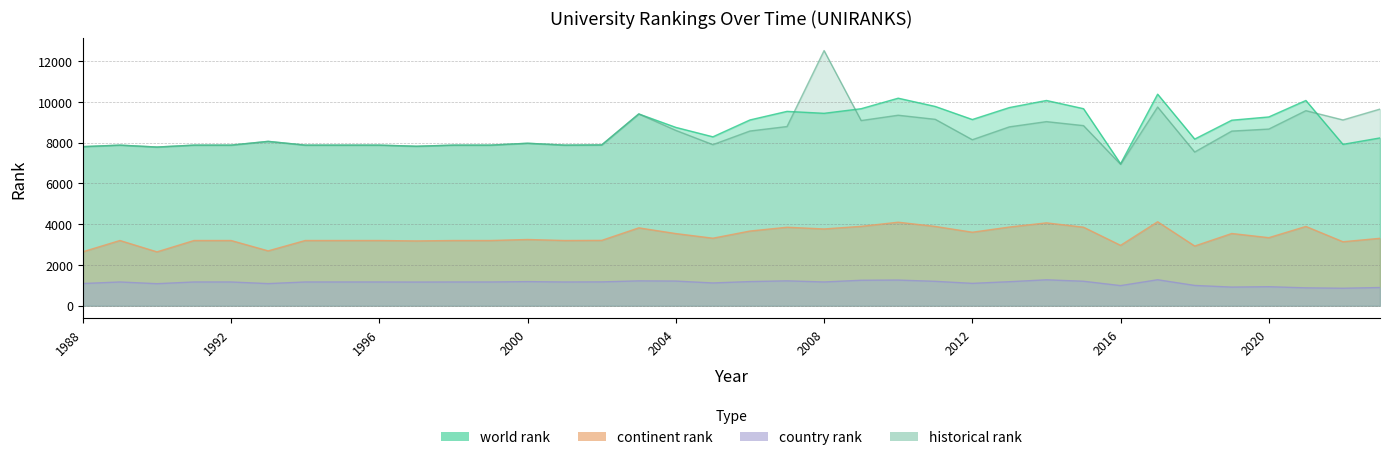

What is the greatest value displayed?

12523